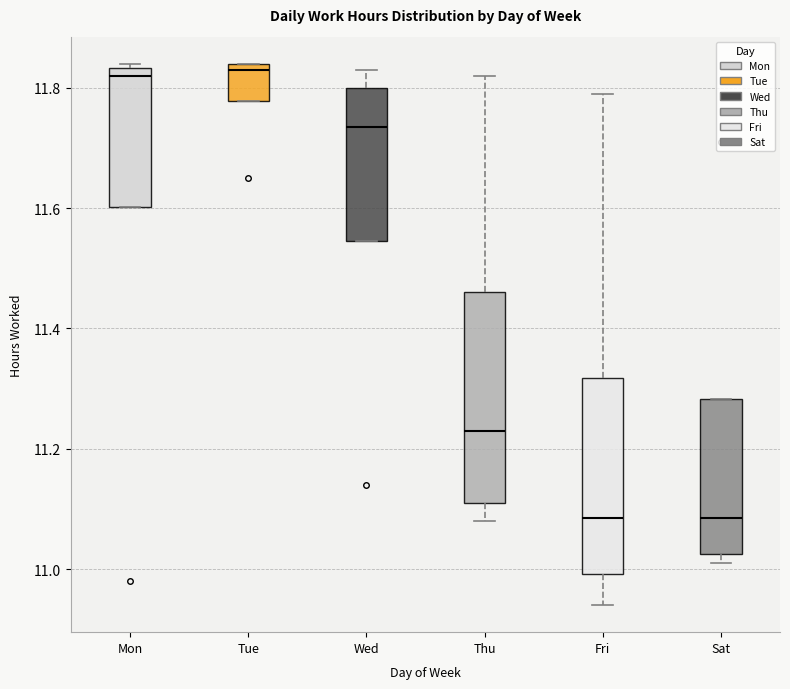

Where is the upper edge of the box for Thu on the y-axis? The values are not printed on the chart, so give them approximately, as read against the axis.

11.46